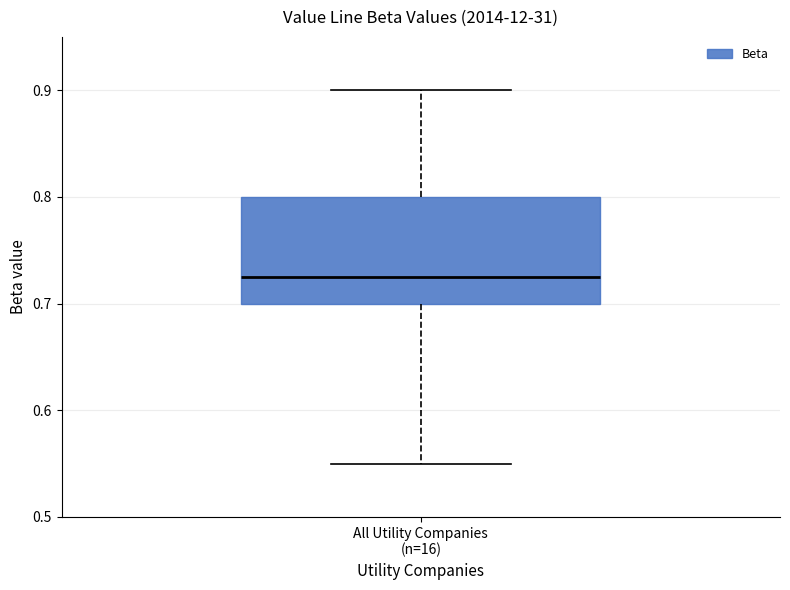

Transcribe this box plot: give where the median line is, the range the box spans, and where the two whiskers end, as read against the y-axis. The values are not printed on the chart, so give them approximately, as read against the axis.

median 0.73, box 0.70 to 0.80, whiskers 0.55 to 0.90